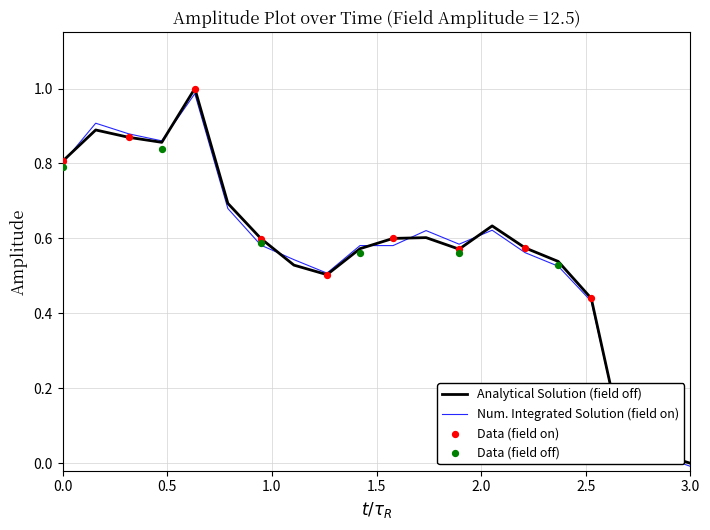

Which series reaches the maximum Y coordinate?

Analytical Solution (field off)